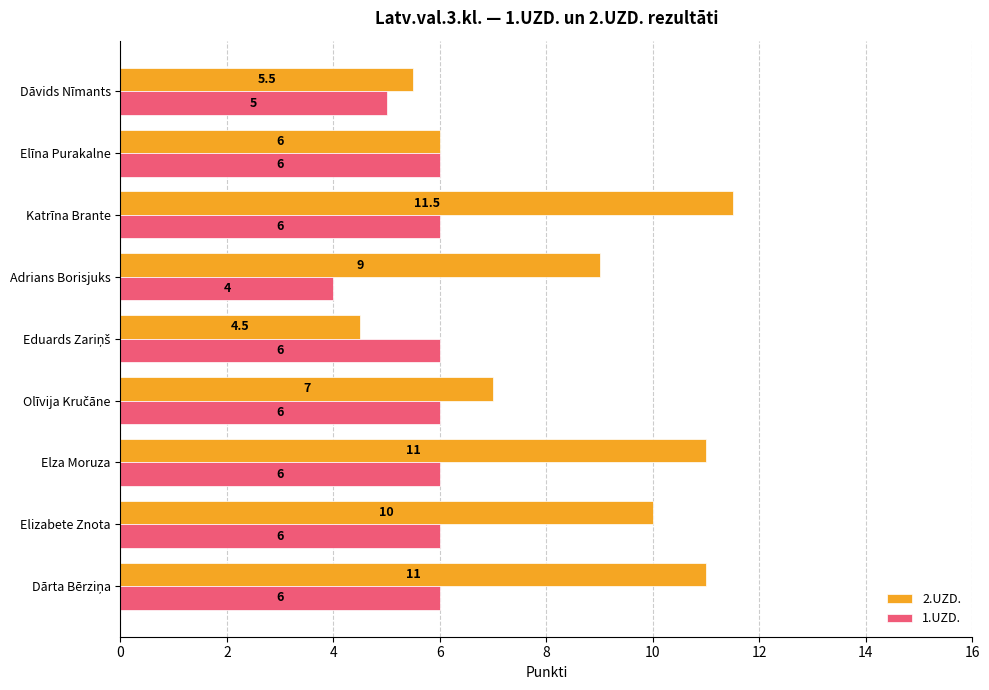

True or false: 2.UZD. has a value of 7.9 at Elīna Purakalne.

False